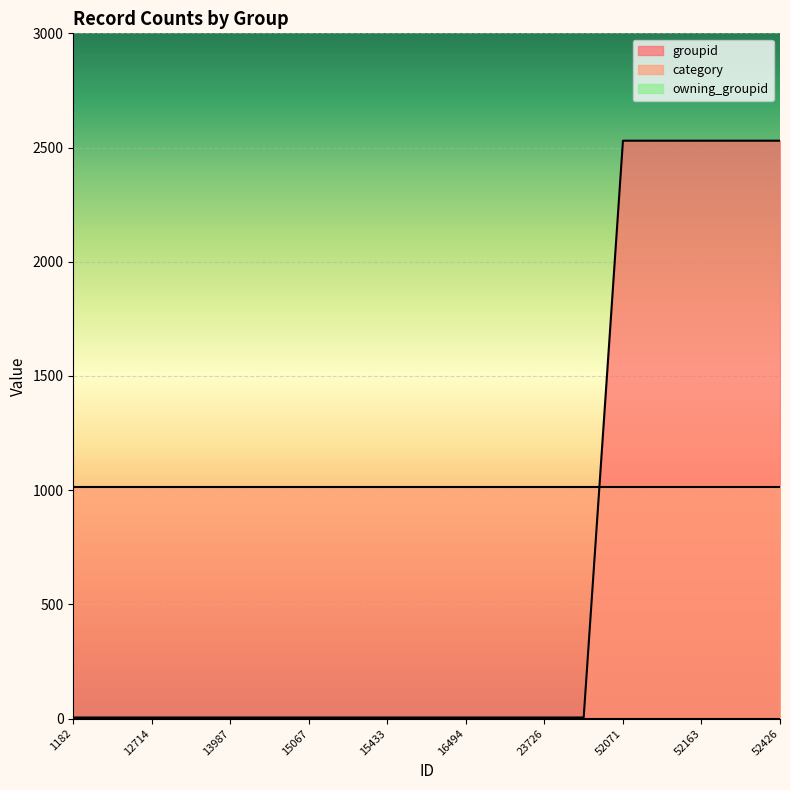

Does the chart display data point markers on the line(s)?

No